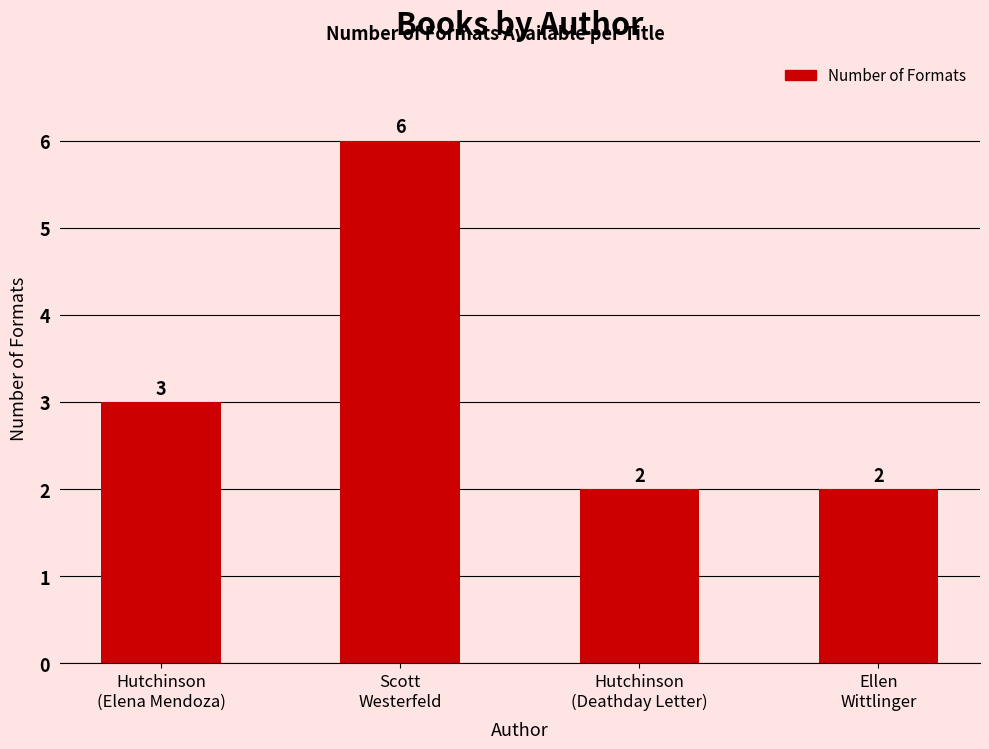

What is the sum of all values?

13